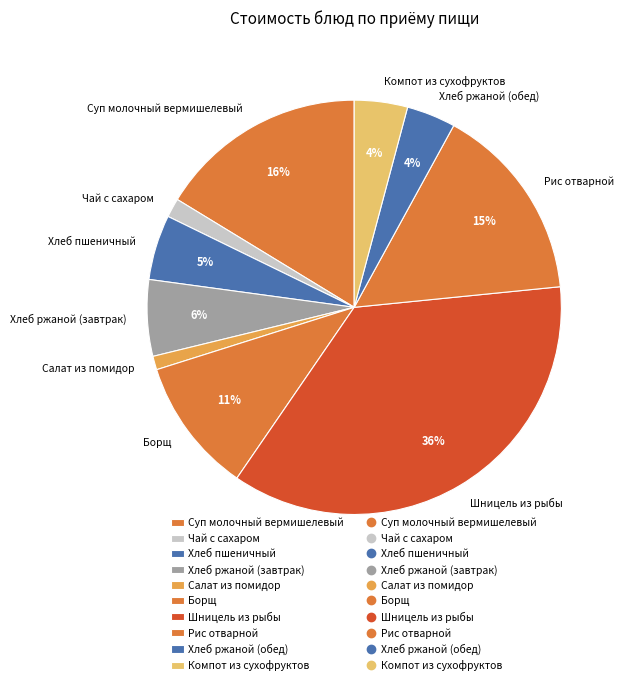

True or false: Чай с сахаром accounts for 1% of the total.

True